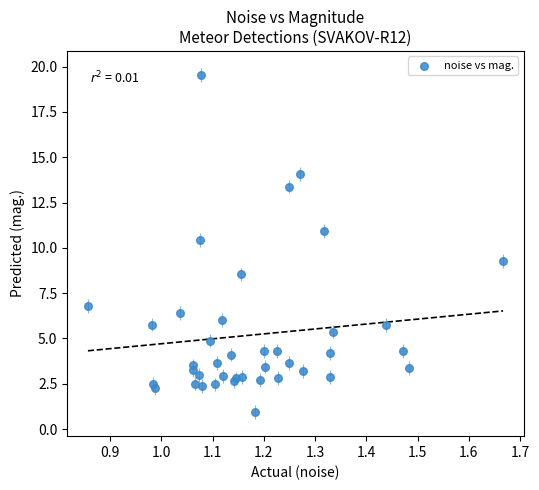

What Y value in the scatter plot is closest to 10?

10.4